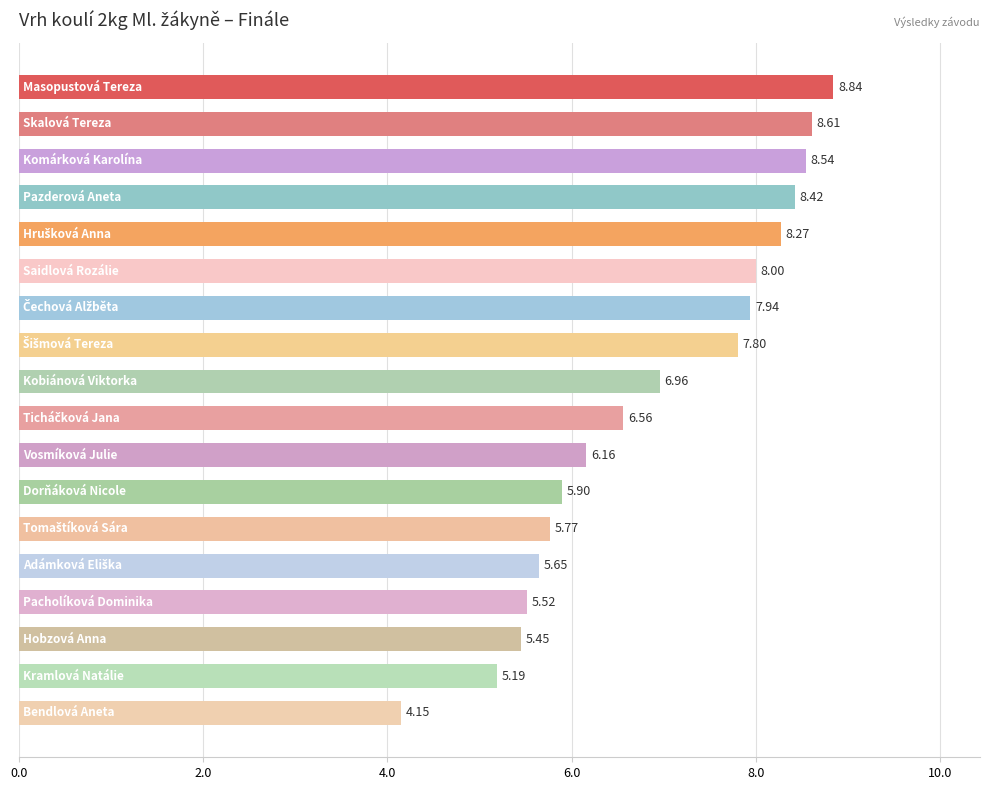

Does the chart contain any negative values?

No